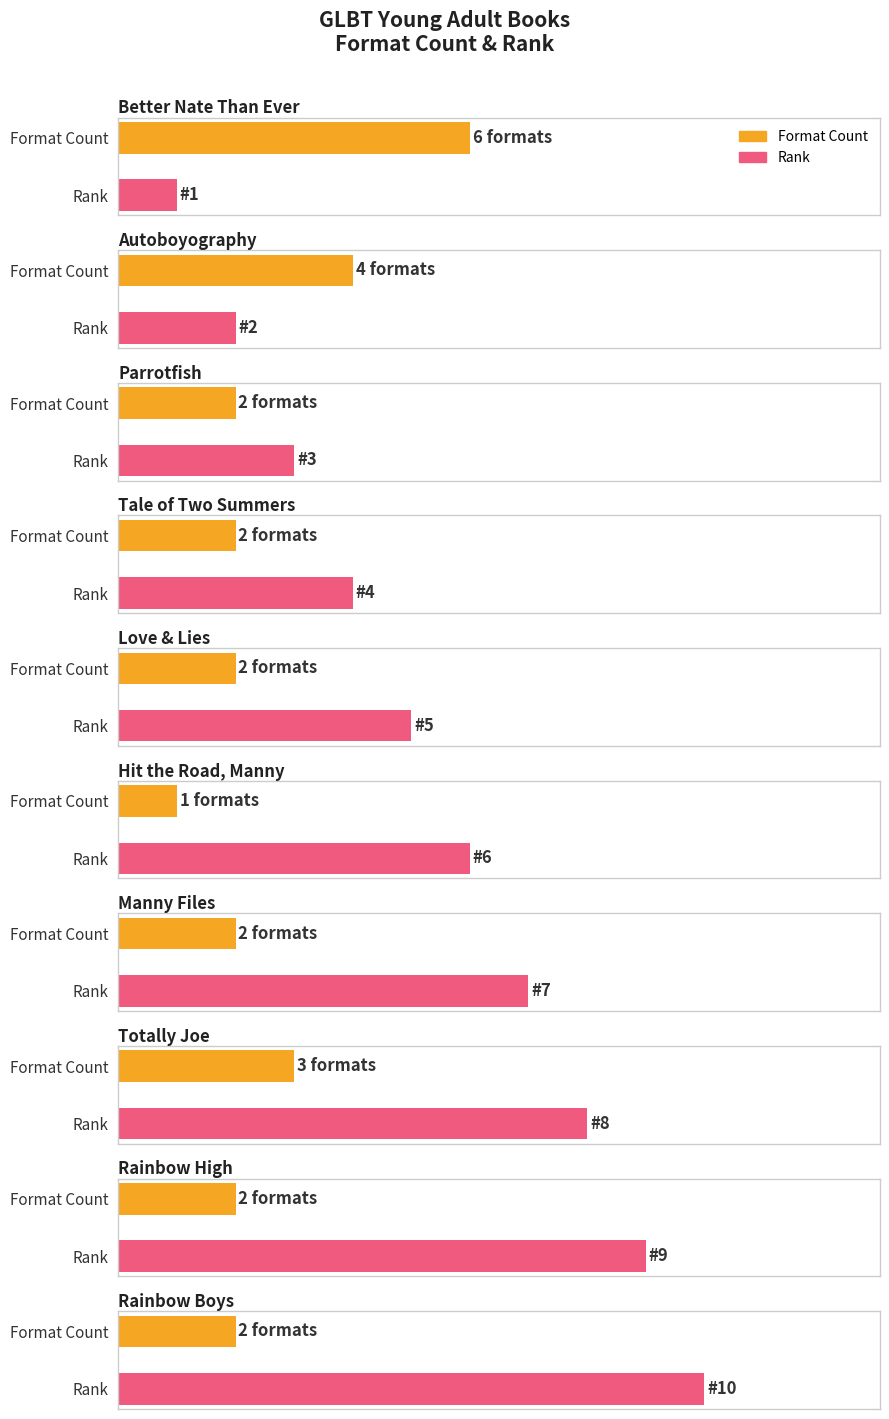

Count the values in the range 2 to 3.

7